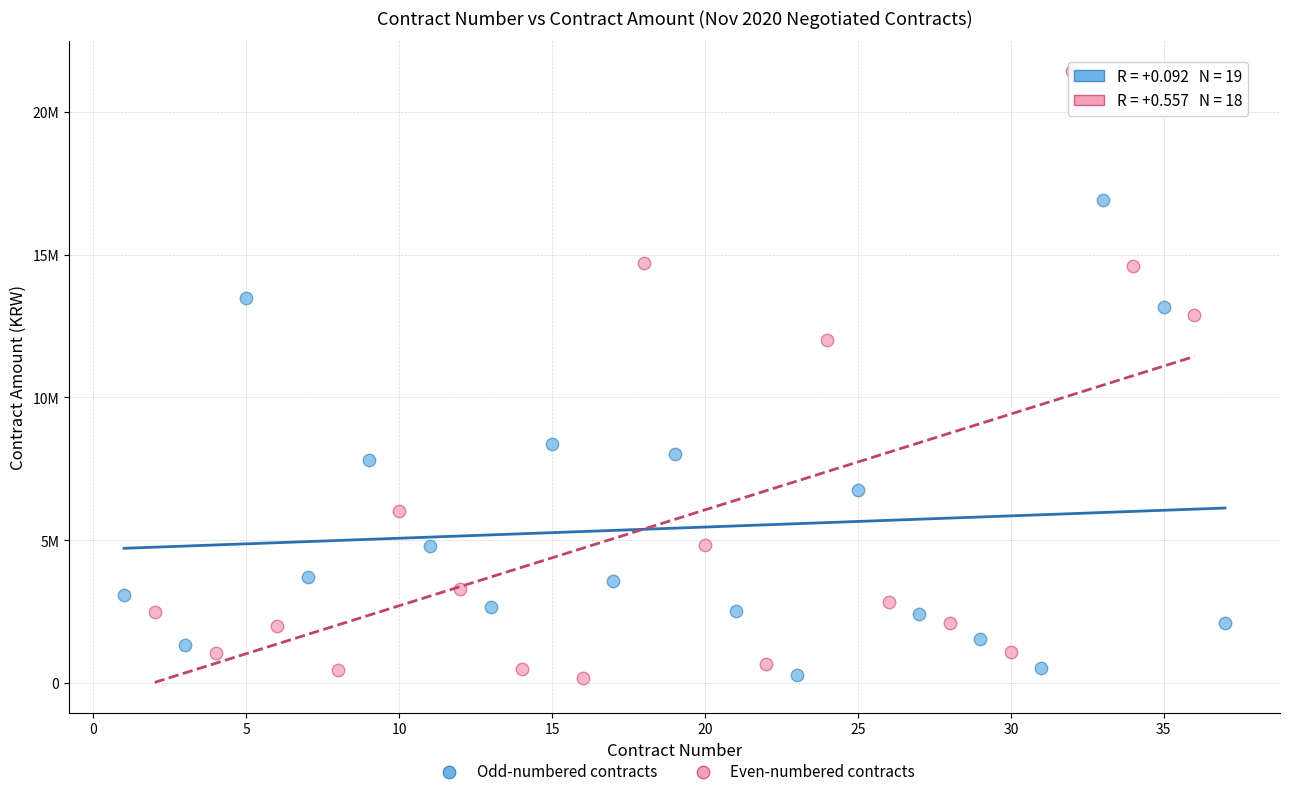

Which series contains the highest Y value?

Even-numbered contracts